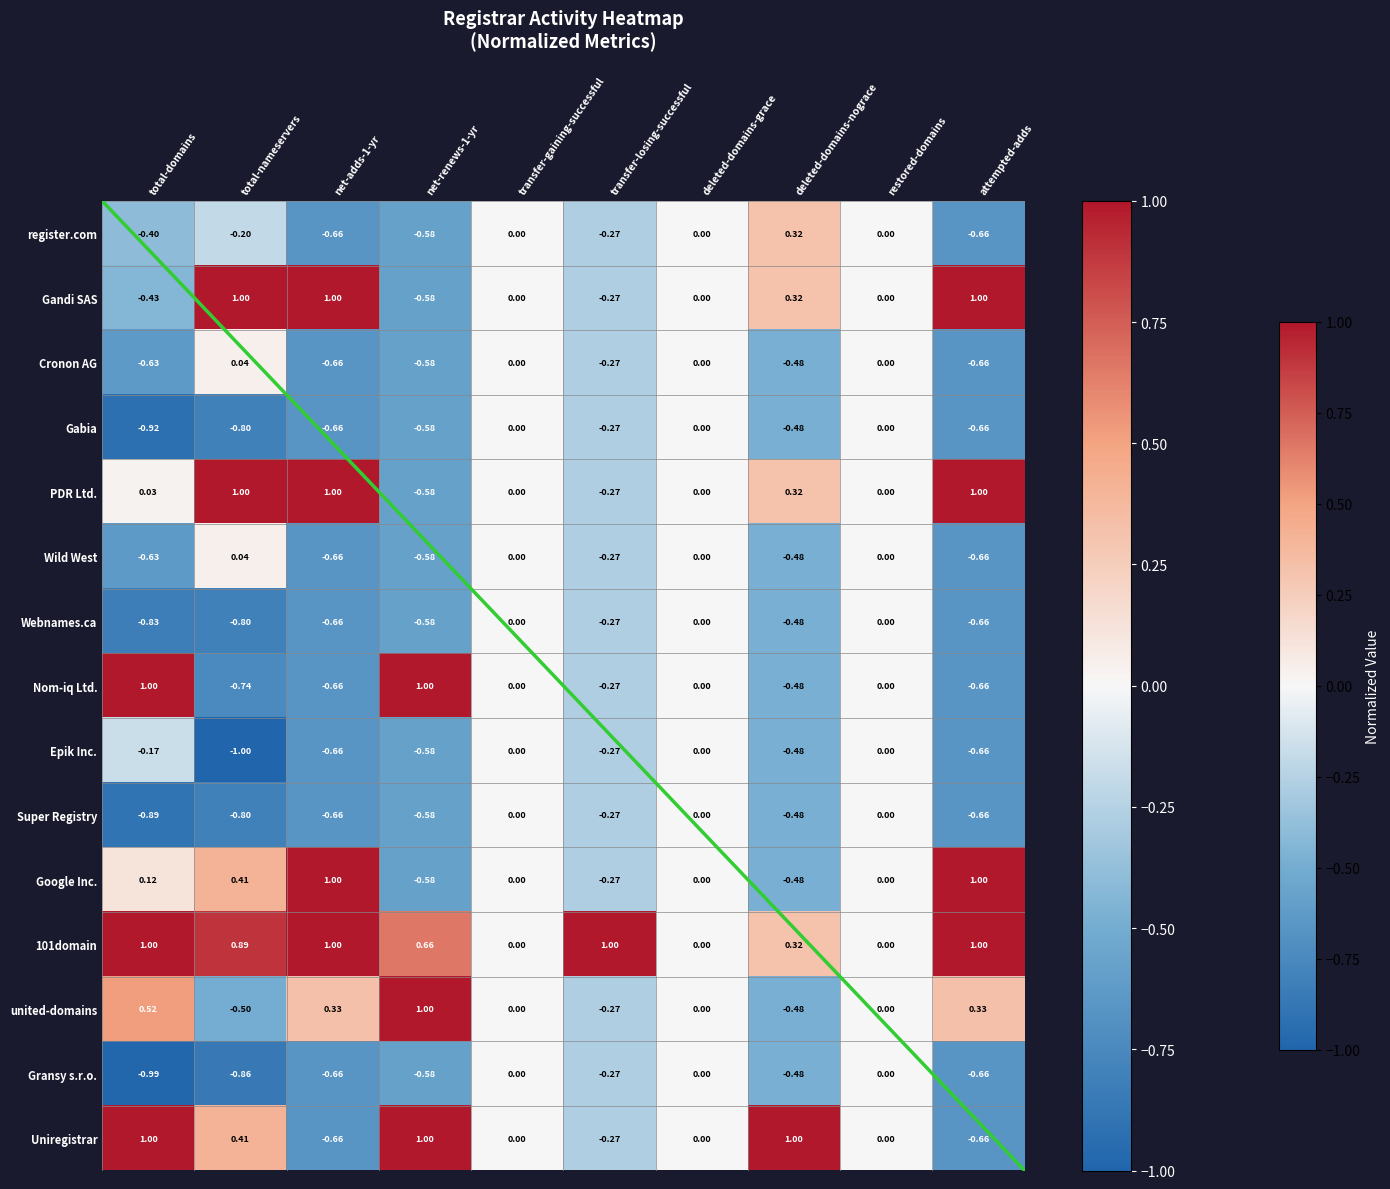

Which series has the largest total across all categories?

101domain